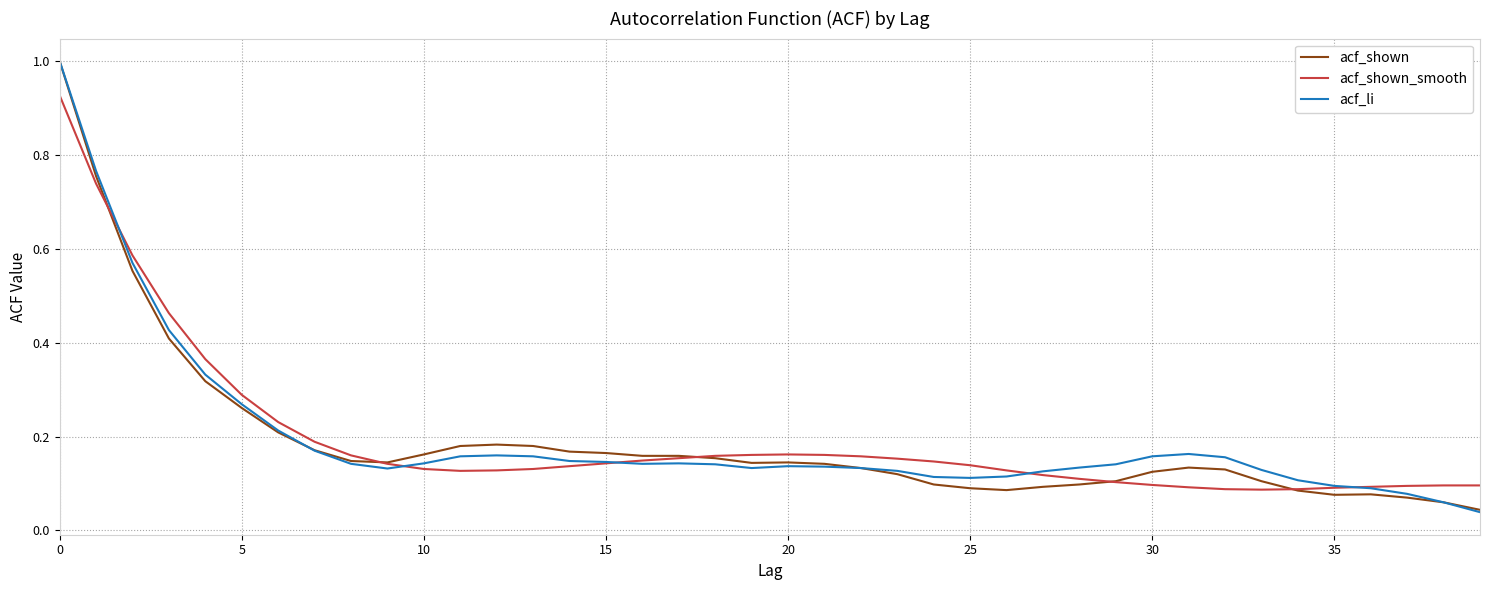

What is the maximum value shown in the chart?

1.0